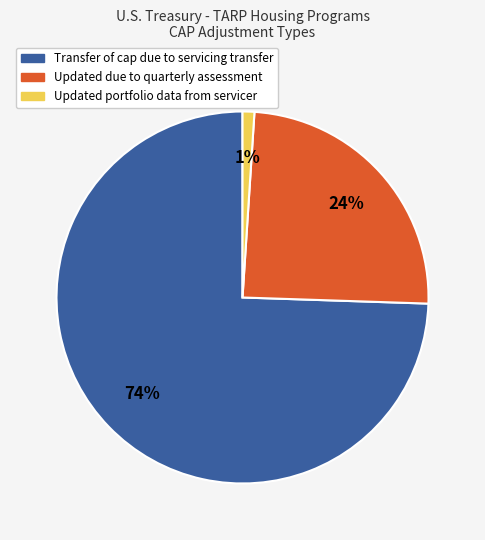

Rank the categories by value from highest to lowest.

Transfer of cap due to servicing transfer, Updated due to quarterly assessment, Updated portfolio data from servicer